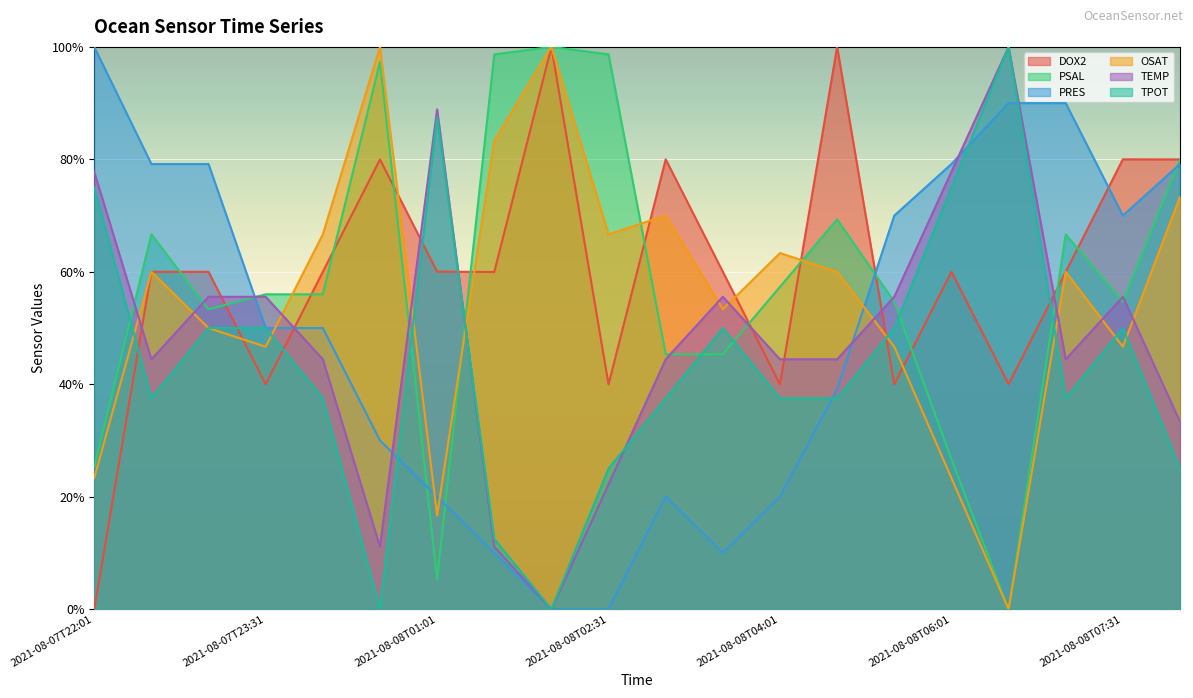

Rank the series by their maximum value, from highest to lowest.

DOX2, PSAL, PRES, OSAT, TEMP, TPOT